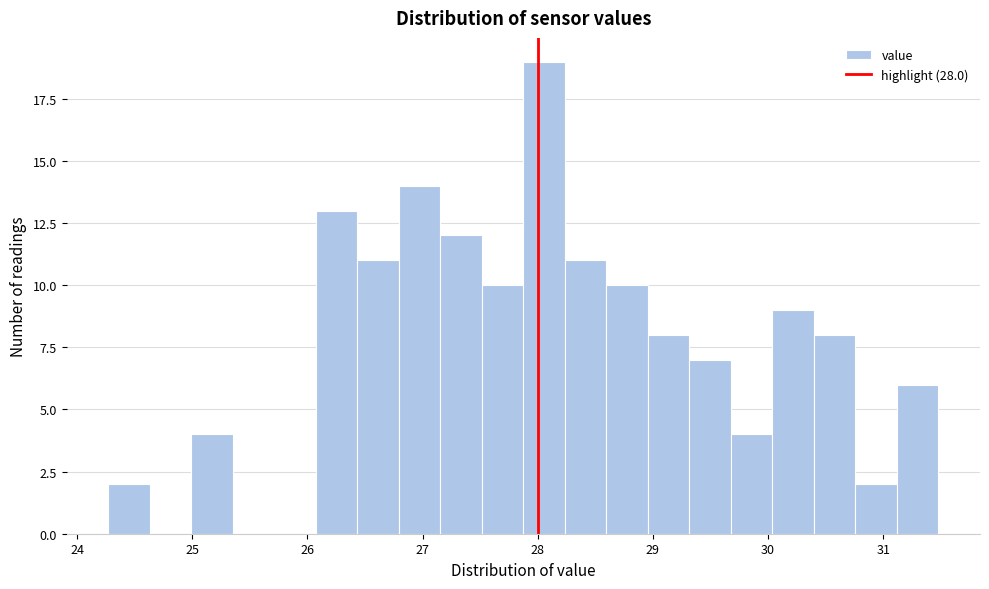

Around what value on the x-axis is the tallest bar? Give the approximate position of its centre, as read against the axis.

28.1